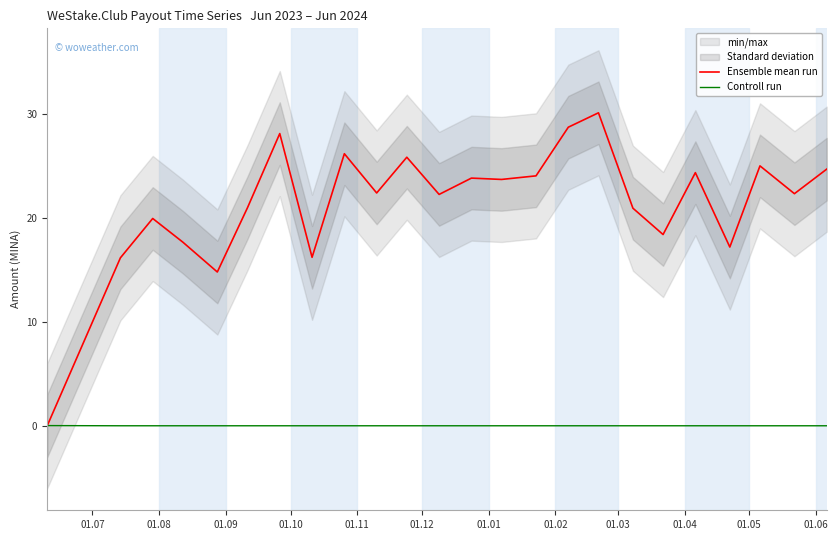

True or false: Controll run and Ensemble mean run intersect in this chart.

True